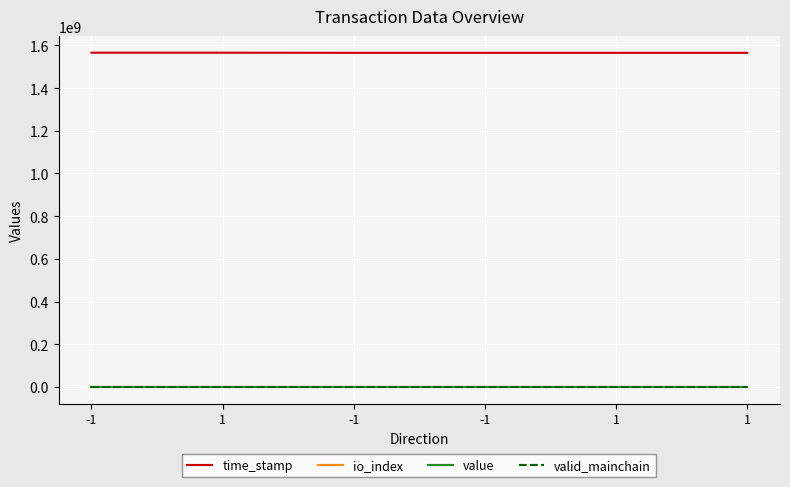

What is the sum of all io_index values?

5.0